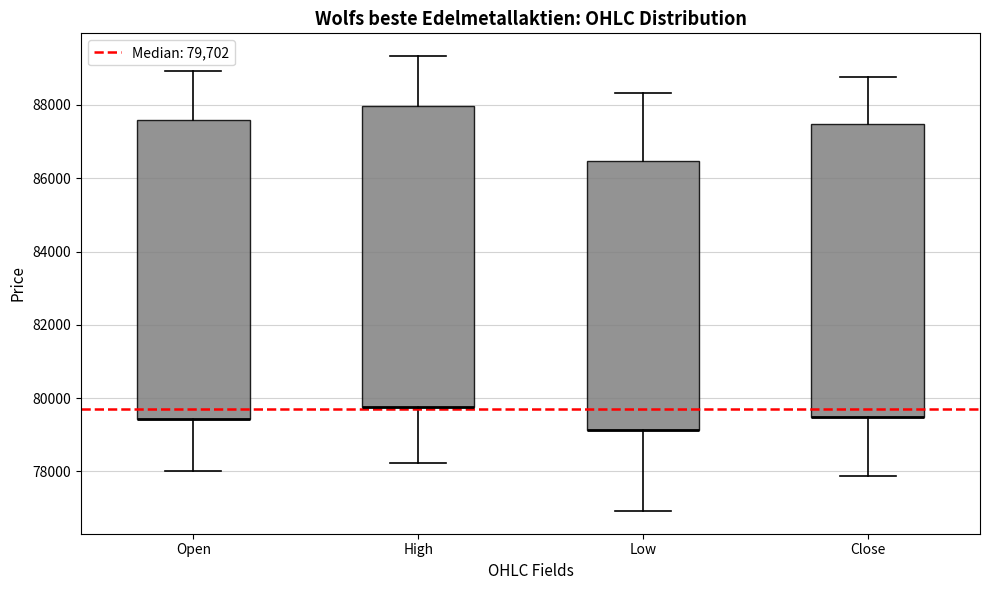

Reading left to right, read every box against the y-axis: the position of its median line, the range the box covers, and the ends of its whiskers. The values are not printed on the chart, so give them approximately, as read against the axis.

Open: median 79400 (drawn on the box's lower edge), box 79400 to 87600, whiskers 78000 to 89000
High: median 79800 (drawn on the box's lower edge), box 79800 to 88000, whiskers 78200 to 89400
Low: median 79200 (drawn on the box's lower edge), box 79200 to 86400, whiskers 77000 to 88400
Close: median 79400 (drawn on the box's lower edge), box 79400 to 87400, whiskers 77800 to 88800